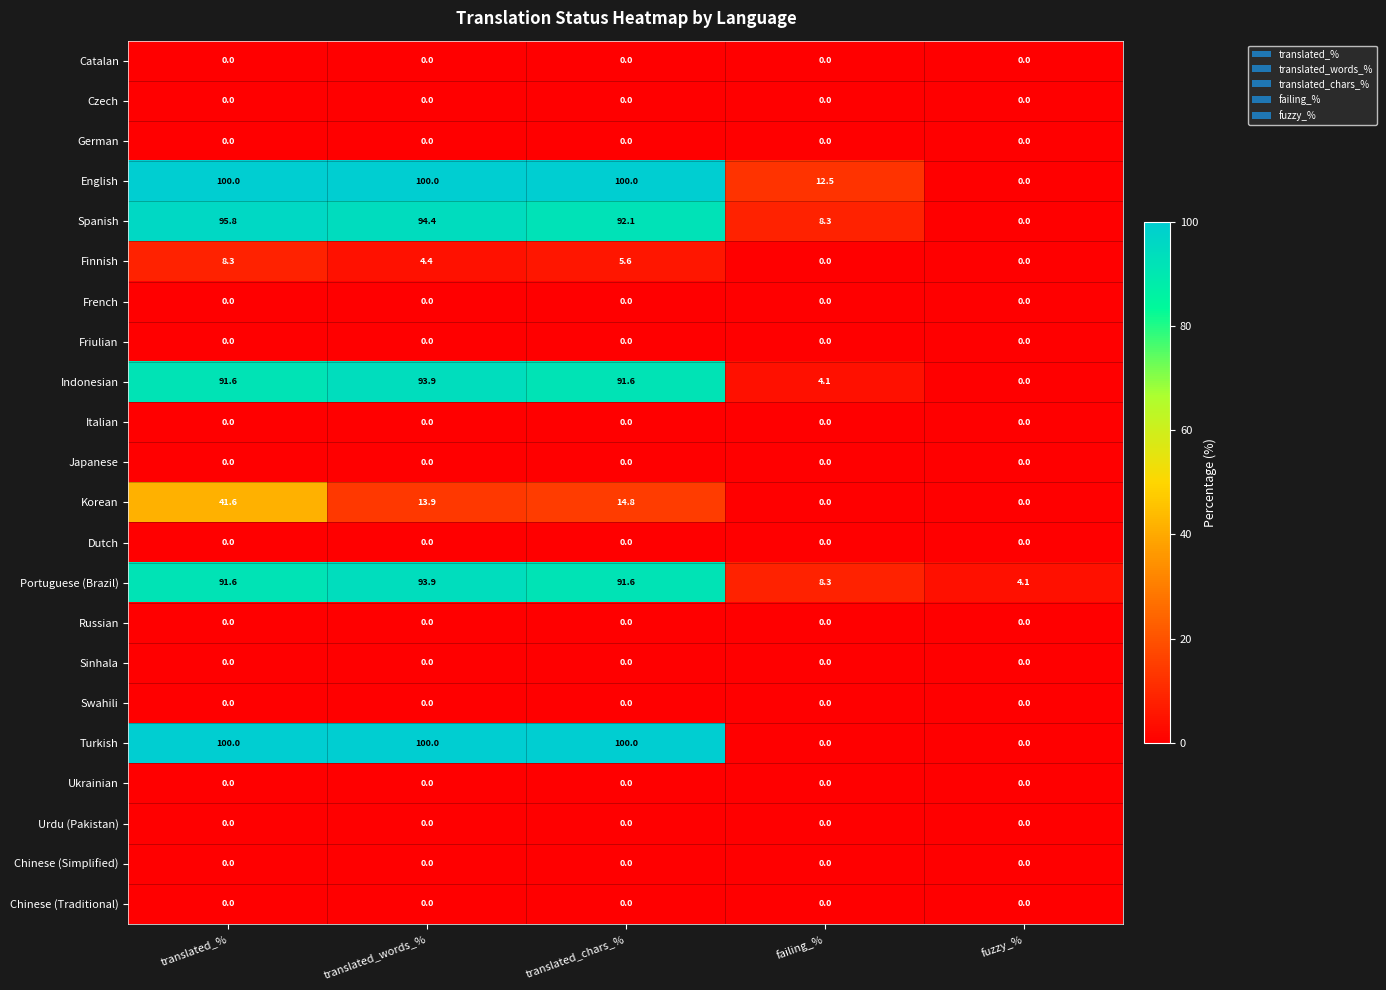

The Korean series shows 23.5 at translated_%. True or false?

False